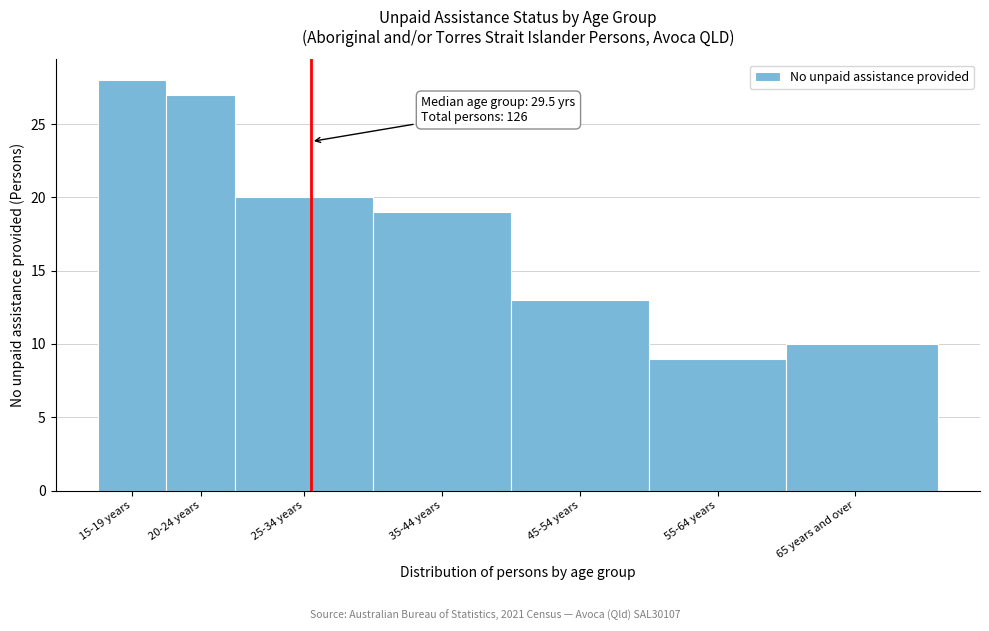

Reading right to left, list all the values displayed in this chart.

10	9	13	19	20	27	28